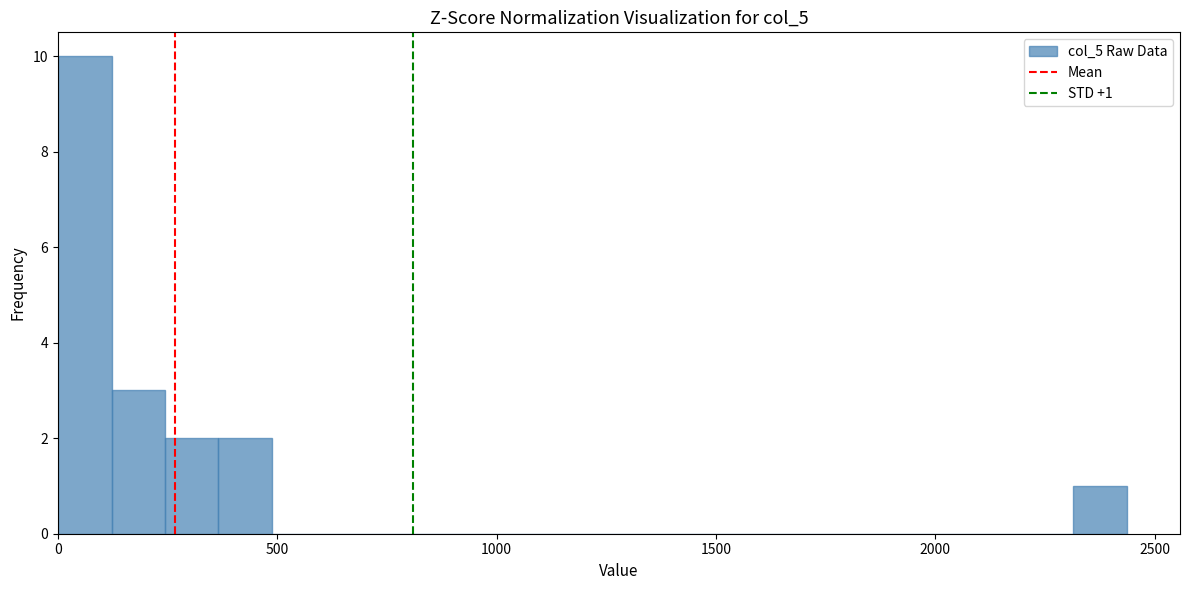

Read against the x-axis, roughly where is the centre of the tallest bar?

50